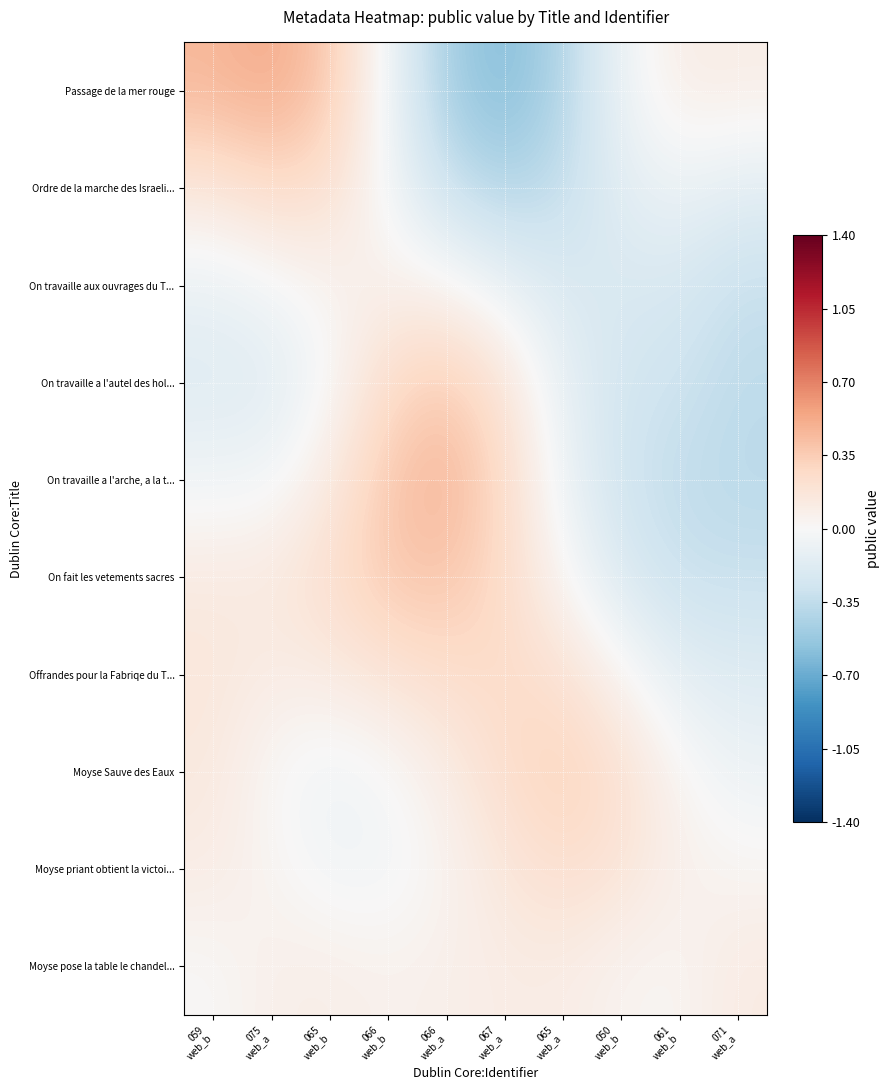

Rank the series at 065 web_a from highest to lowest value.

Moyse Sauve des Eaux, Moyse priant obtient la victoi..., Offrandes pour la Fabriqe du T..., Moyse pose la table le chandel..., On fait les vetements sacres, On travaille a l'arche, a la t..., On travaille a l'autel des hol..., On travaille aux ouvrages du T..., Ordre de la marche des Israeli..., Passage de la mer rouge